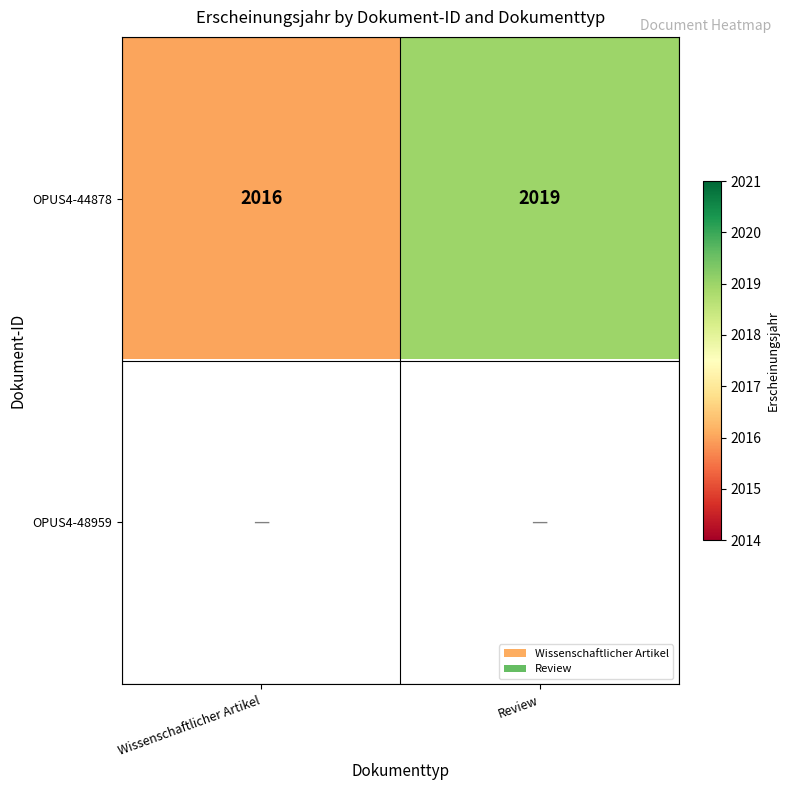

What is the sum of the OPUS4-44878 values at Review and Wissenschaftlicher Artikel?

4035